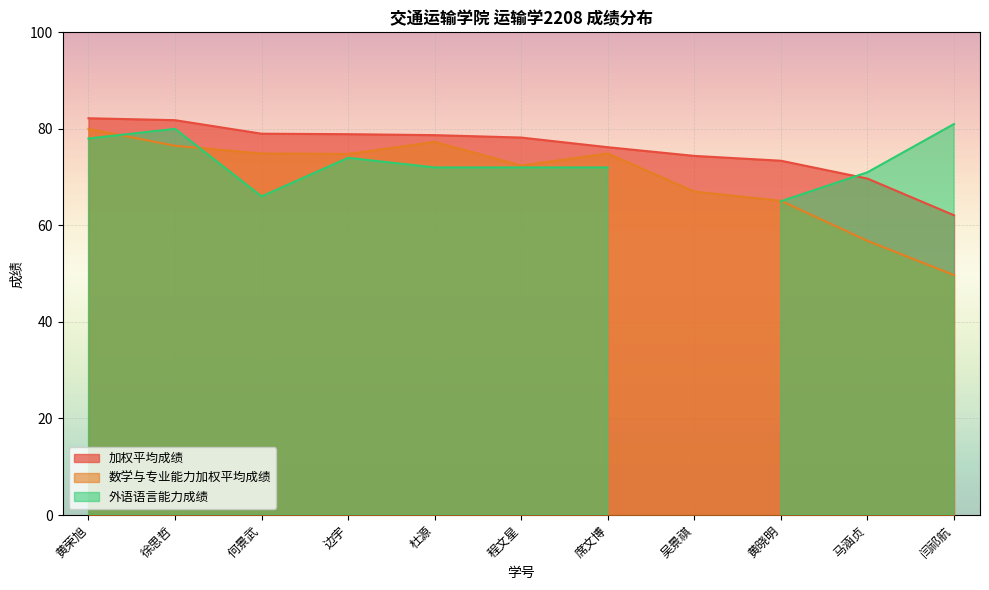

Is it true that 加权平均成绩 equals 74.4 at 吴景祺?

True